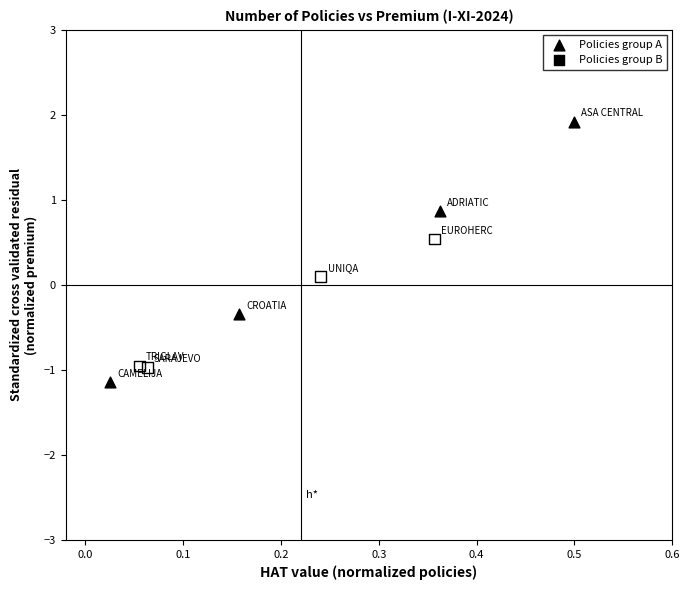

Which series reaches the minimum Y coordinate?

Policies group A